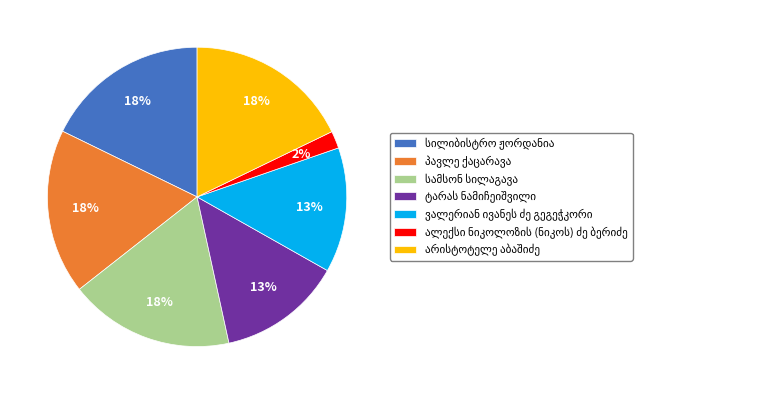

How many slices are in this pie chart?

7